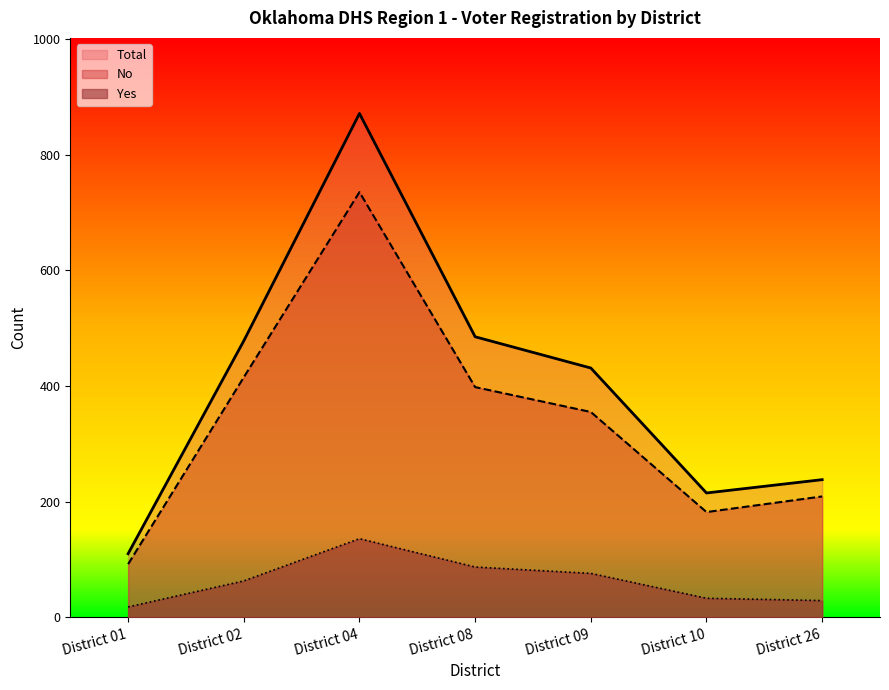

What is the lowest value of the Yes series?

18